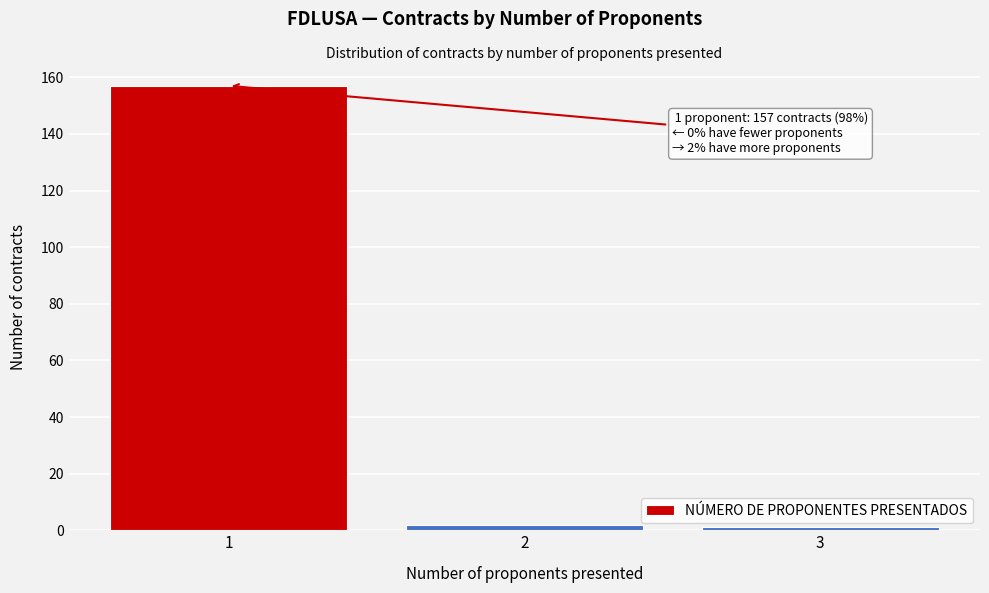

Reading right to left, list all the values displayed in this chart.

1	2	157